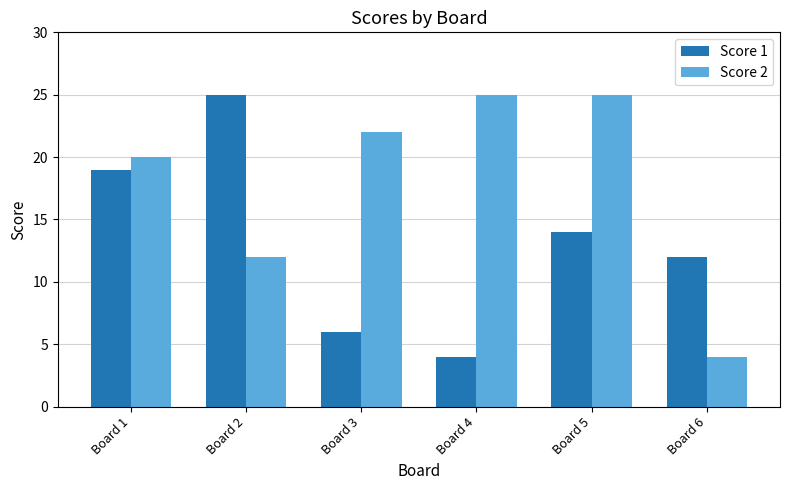

Rank the series at Board 3 from lowest to highest value.

Score 1, Score 2